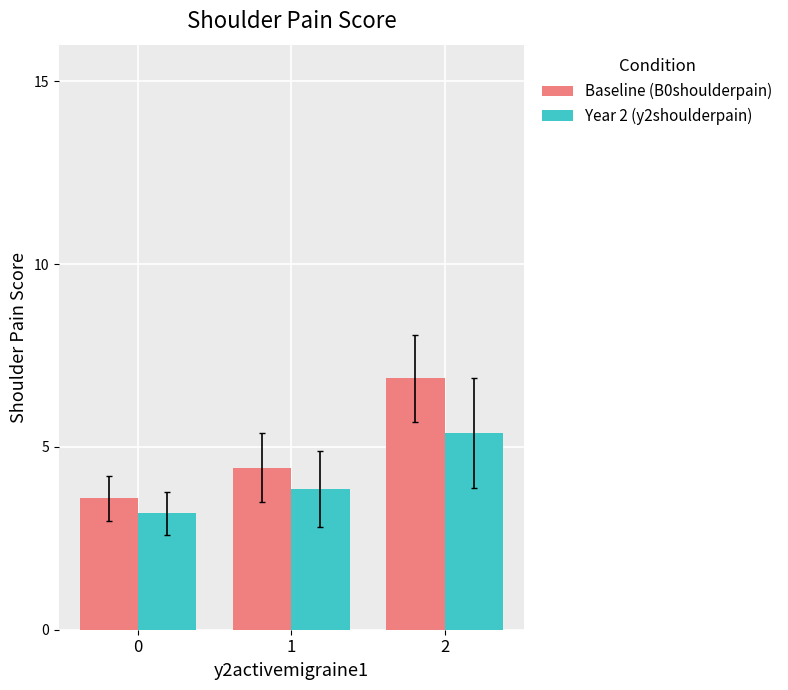

Which series changed the most between 0 and 2?

Baseline (B0shoulderpain)